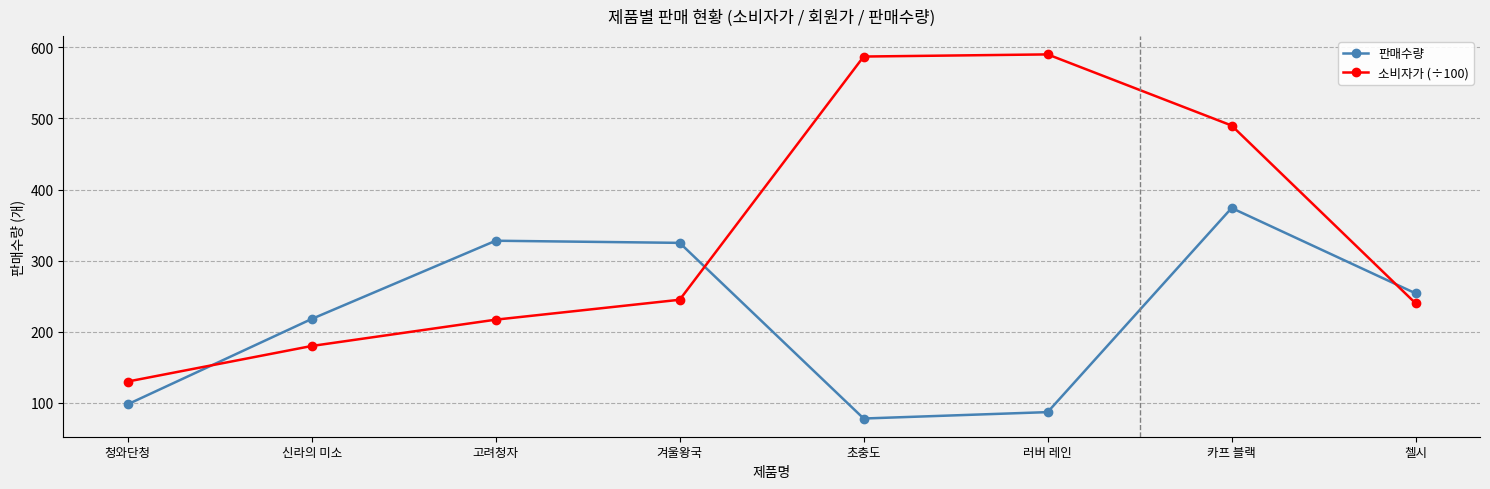

Where do 소비자가 (÷100) and 판매수량 first cross each other?

청와단청 and 신라의 미소